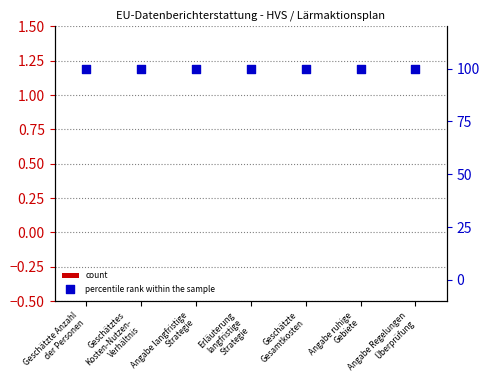

Which series reaches the maximum Y coordinate?

percentile rank within the sample